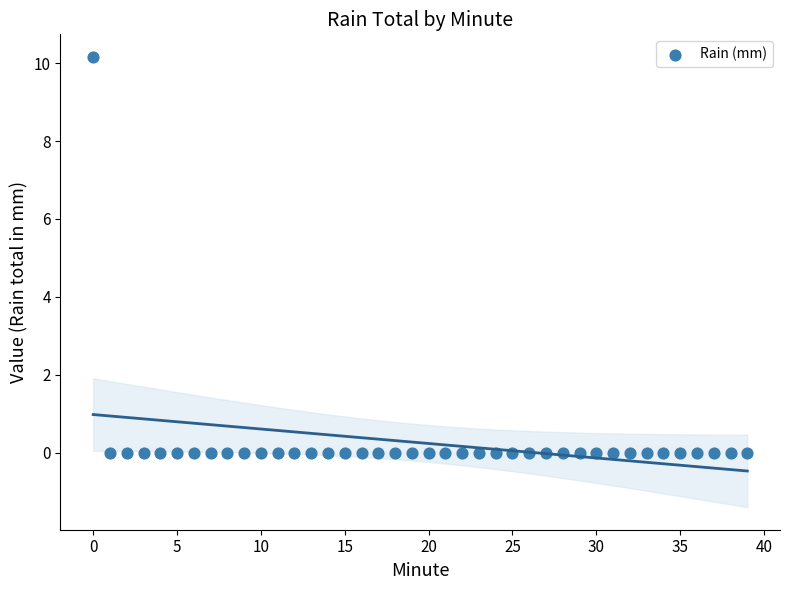

What is the range of Y values (max minus min)?

10.2